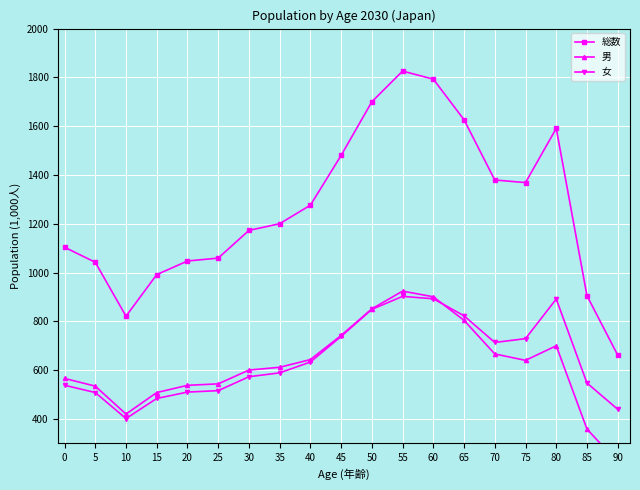

The value of 女 at 70 is 478.3. True or false?

False